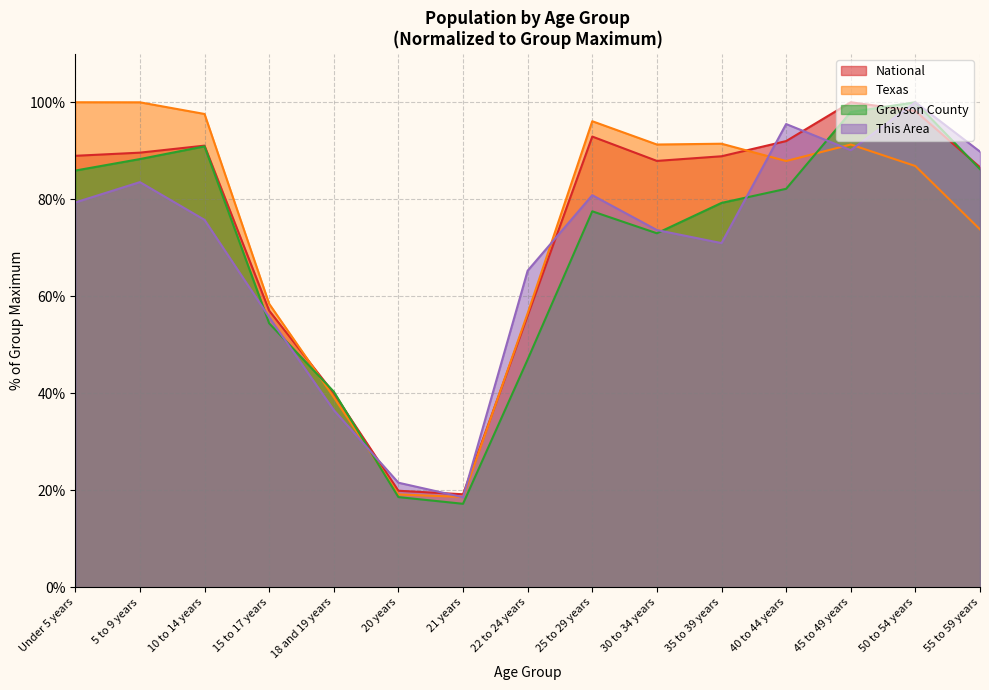

Does the chart have visible grid lines?

Yes